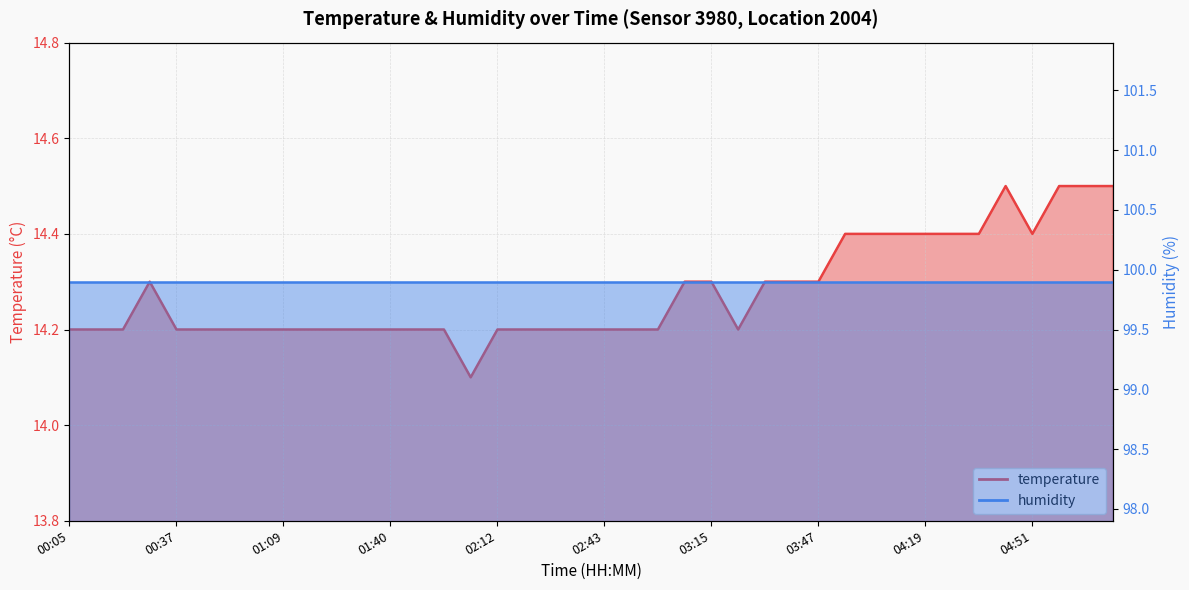

What is the average value?

14.3